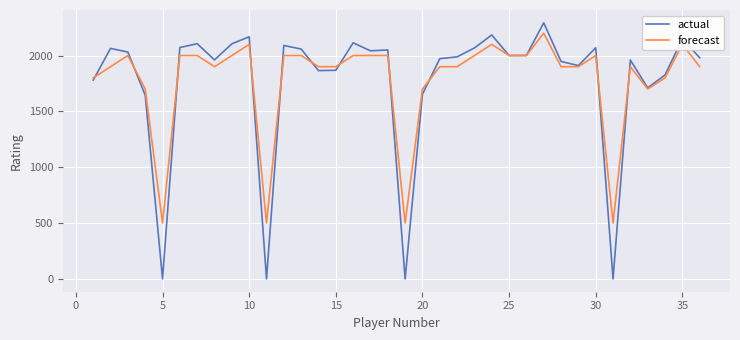

Which series has the widest spread of values?

actual